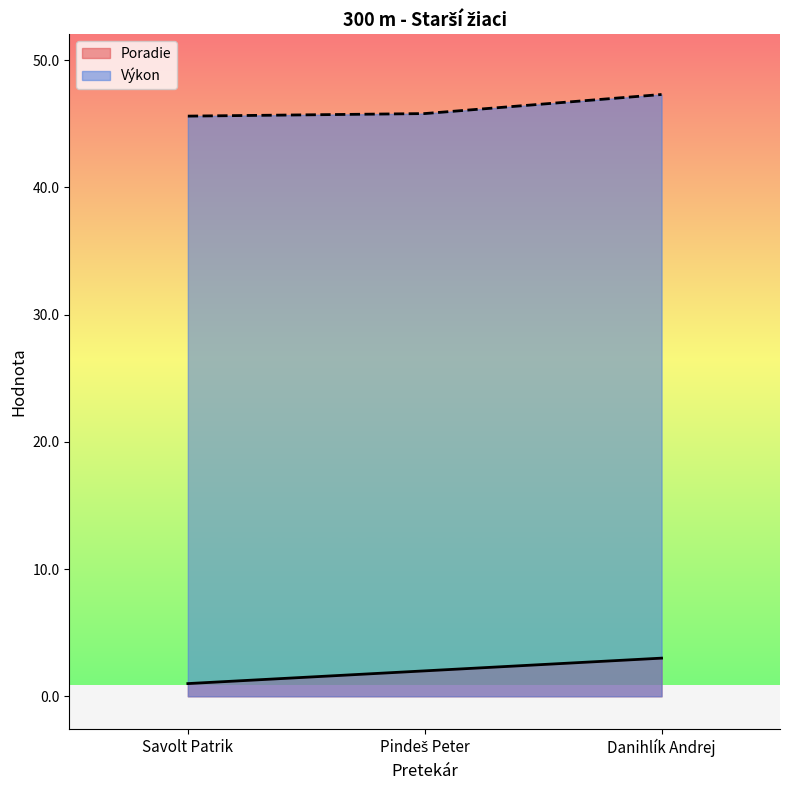

Rank the categories by Poradie value from lowest to highest.

Savolt Patrik, Pindeš Peter, Danihlík Andrej